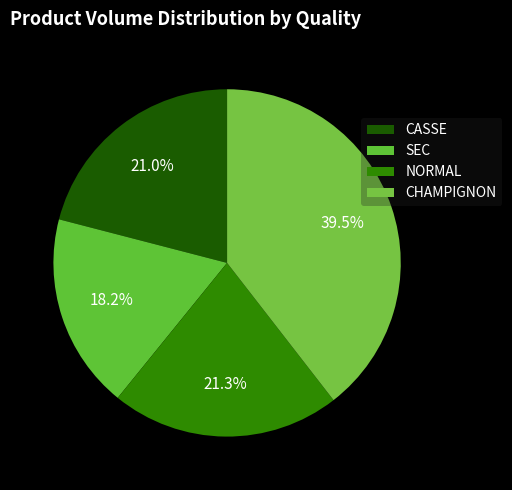

How many slices are in this pie chart?

4